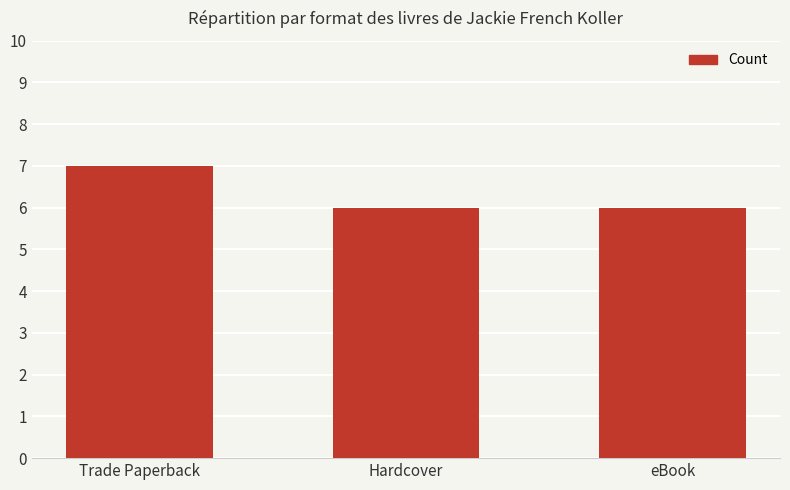

Is it true that the value at Trade Paperback is 7?

True